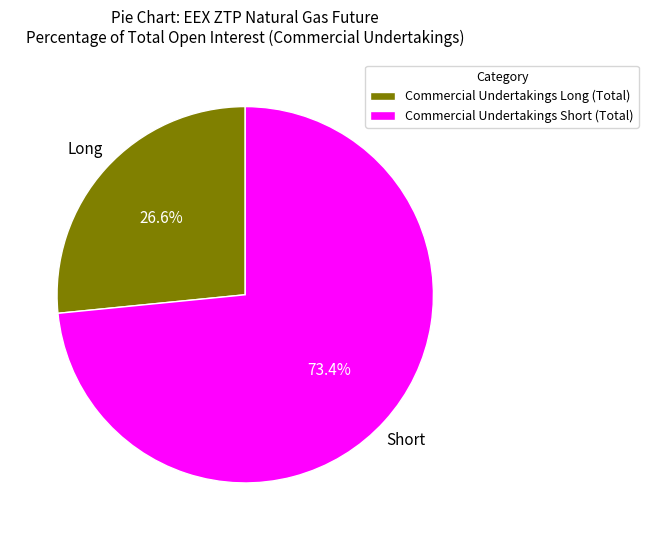

True or false: Commercial Undertakings Short (Total) accounts for 62% of the total.

False